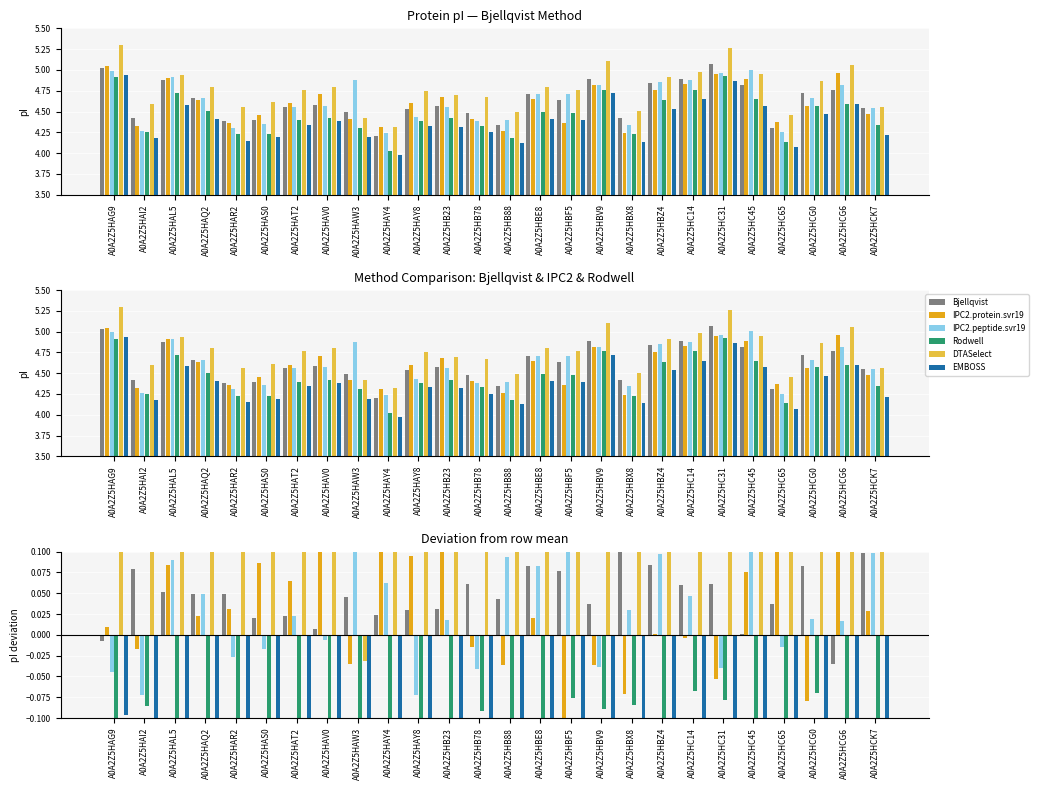

At how many categories does at least one series exceed 0?

26